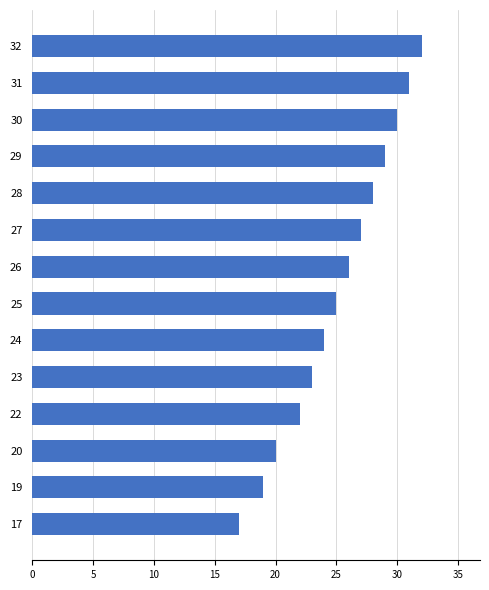

Does the chart contain stacked bars?

No